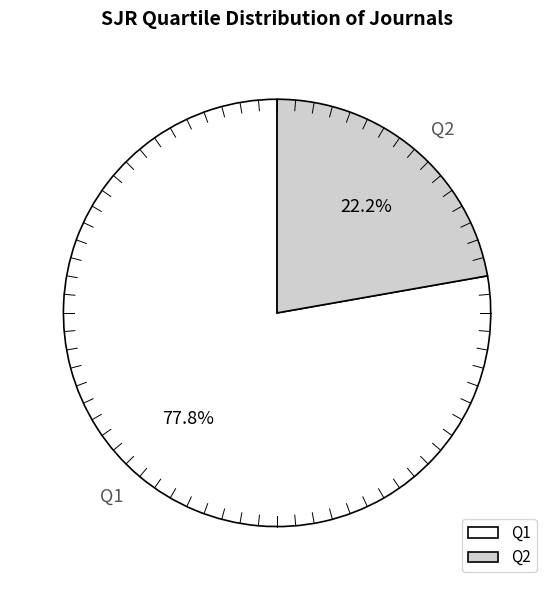

Count the number of slices in the pie.

2